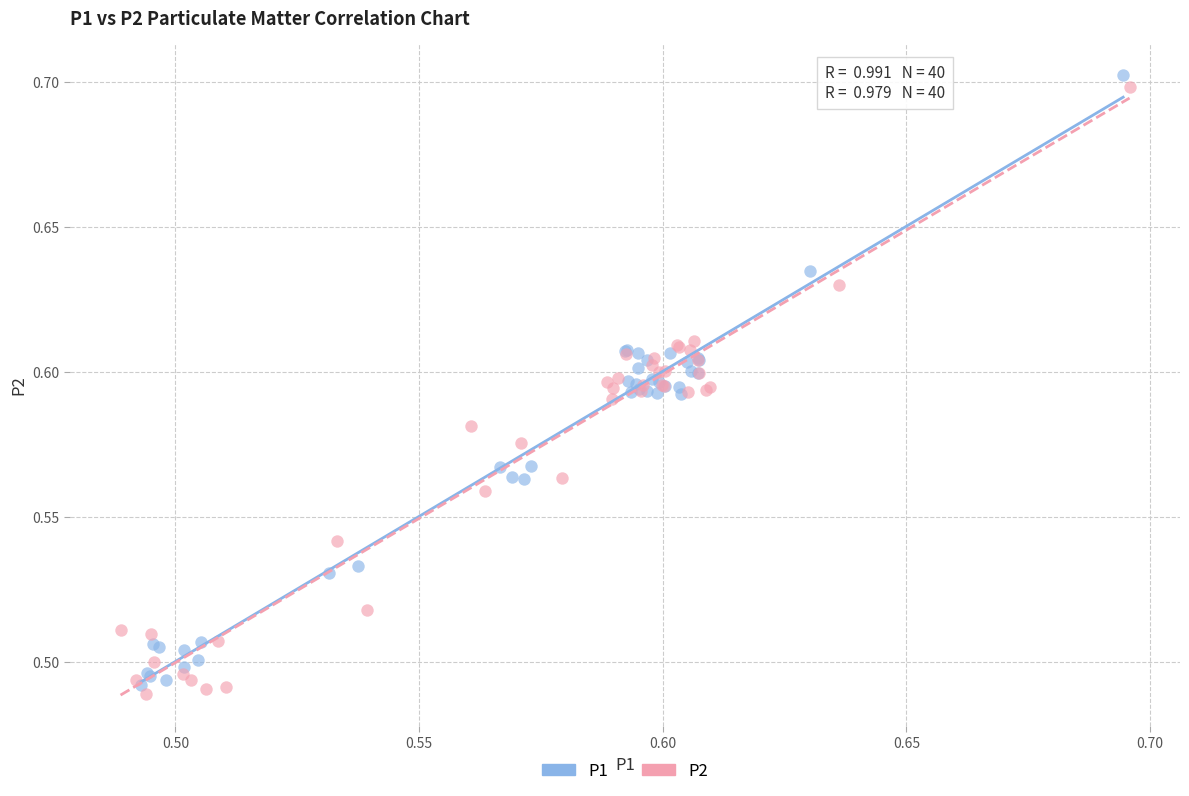

What are all the series names shown in the legend?

P1, P2